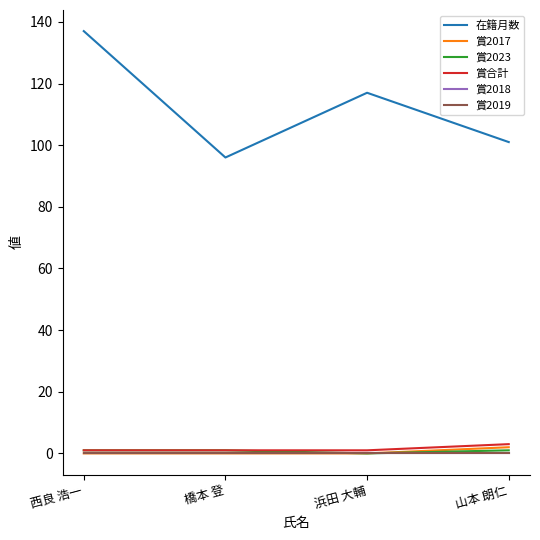

True or false: 賞合計 and 賞2023 intersect in this chart.

False